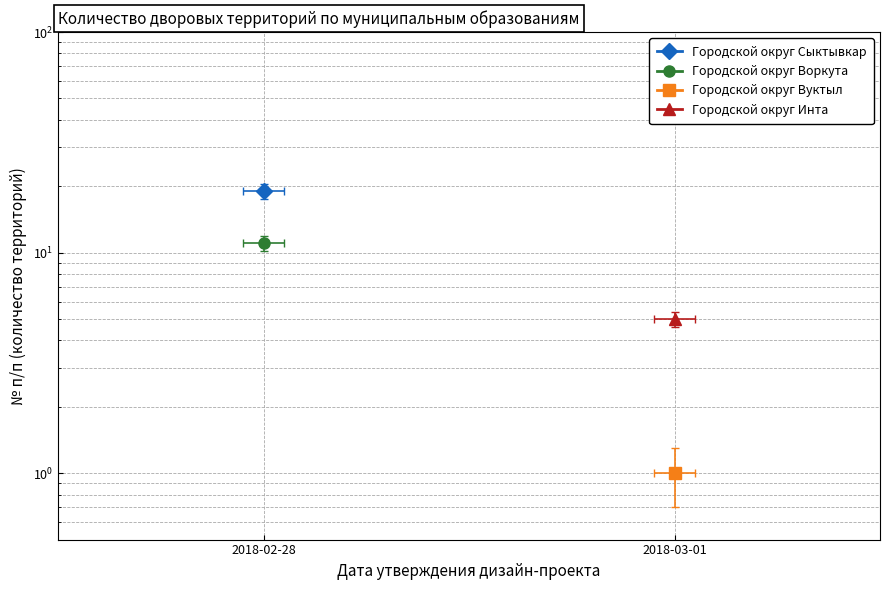

What is the label of the 2nd point from the right?

2018-02-28